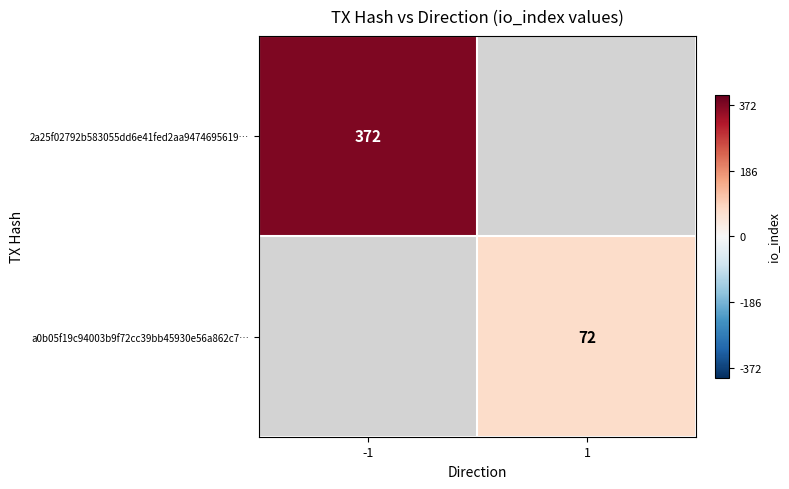

The value of 2a25f02792b583055dd6e41fed2aa9474695619… at -1 is 372. True or false?

True